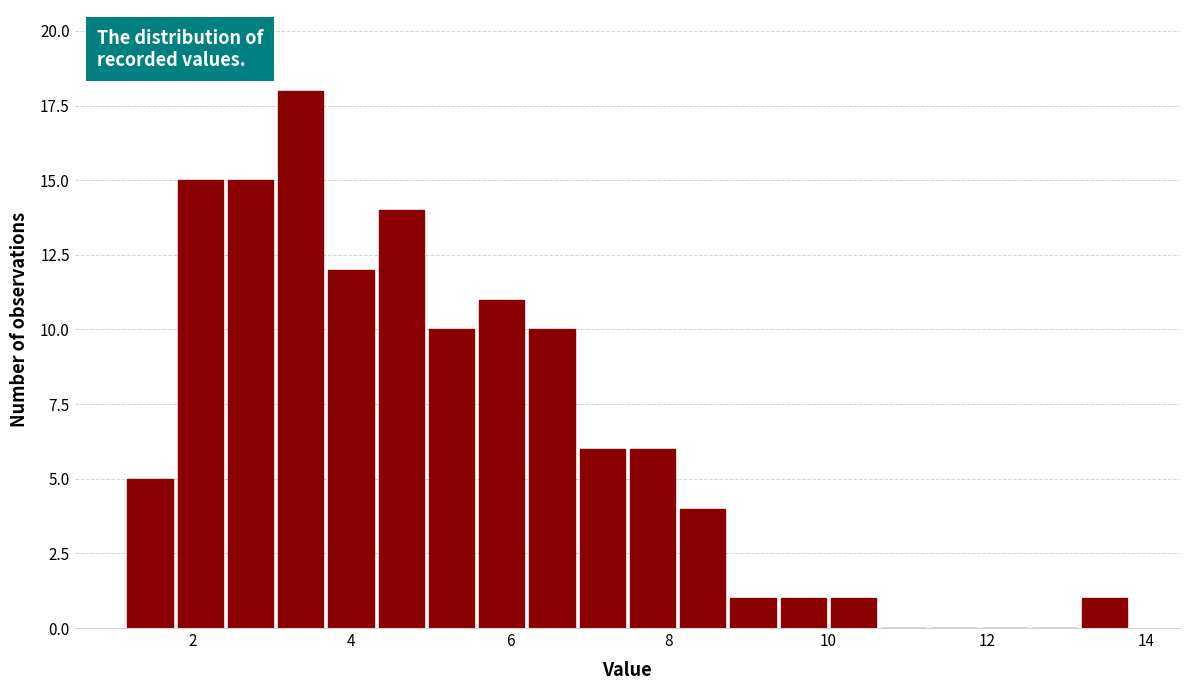

Around what value on the x-axis is the tallest bar? Give the approximate position of its centre, as read against the axis.

3.4